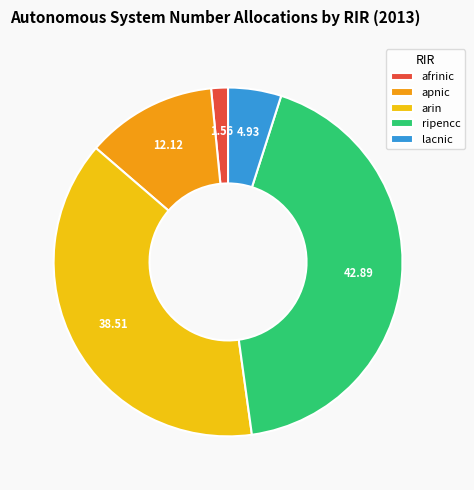

How many segments does this pie chart have?

5